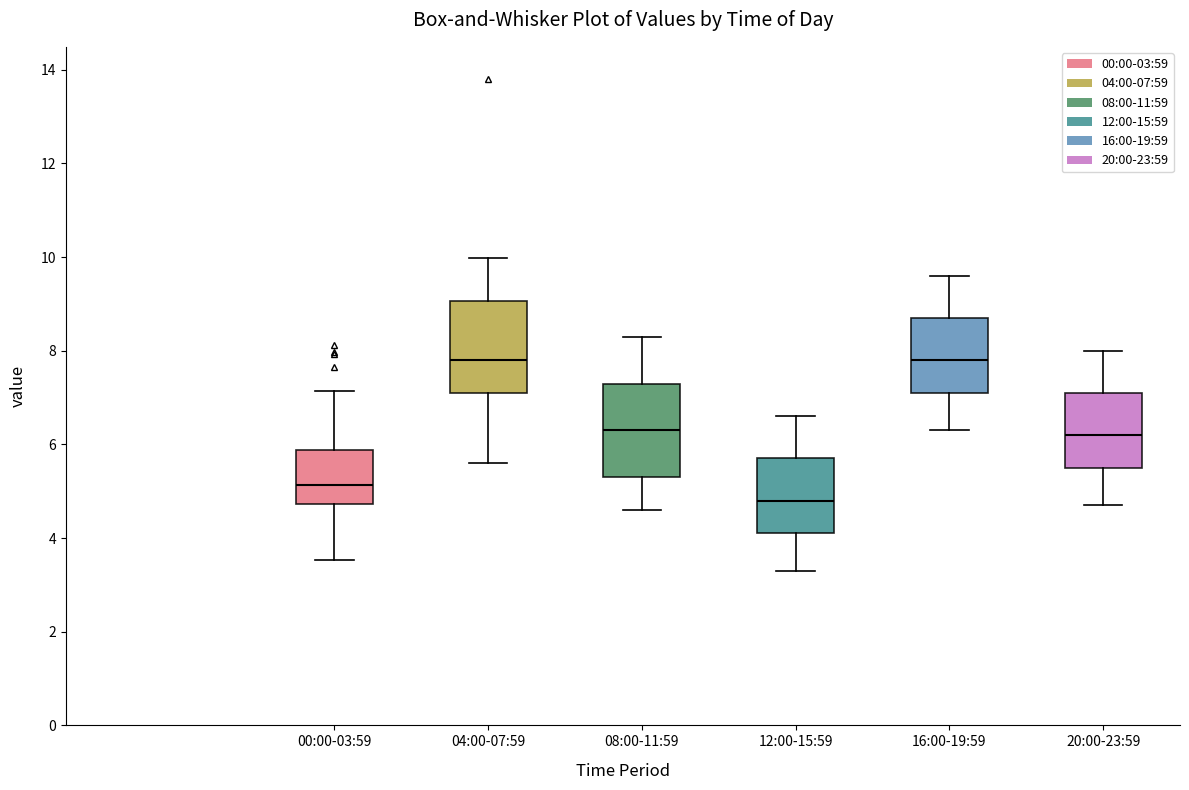

Where is the upper edge of the box for 04:00-07:59 on the y-axis? The values are not printed on the chart, so give them approximately, as read against the axis.

9.0